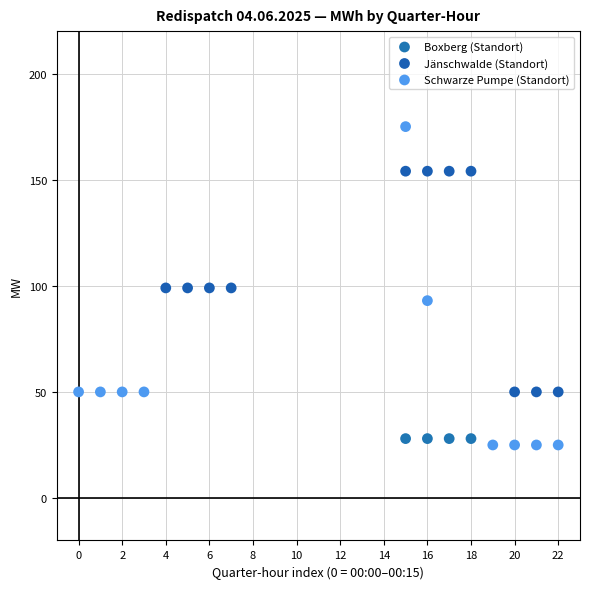

Which series reaches the maximum Y coordinate?

Schwarze Pumpe (Standort)